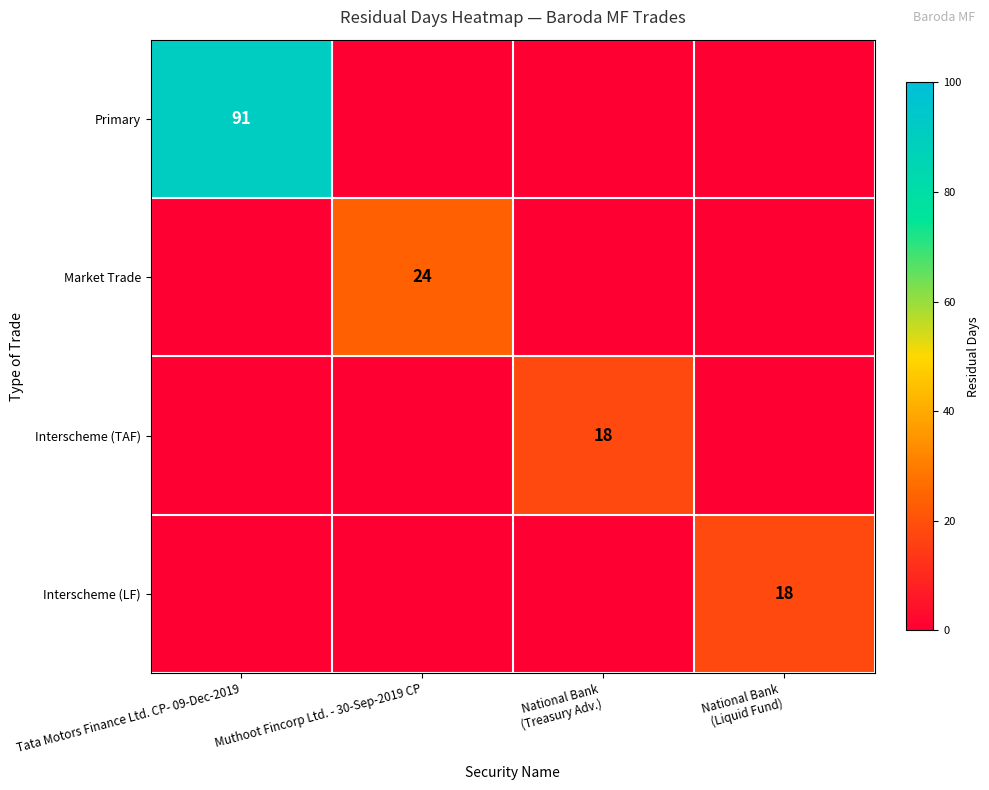

How many series are shown in this chart?

4